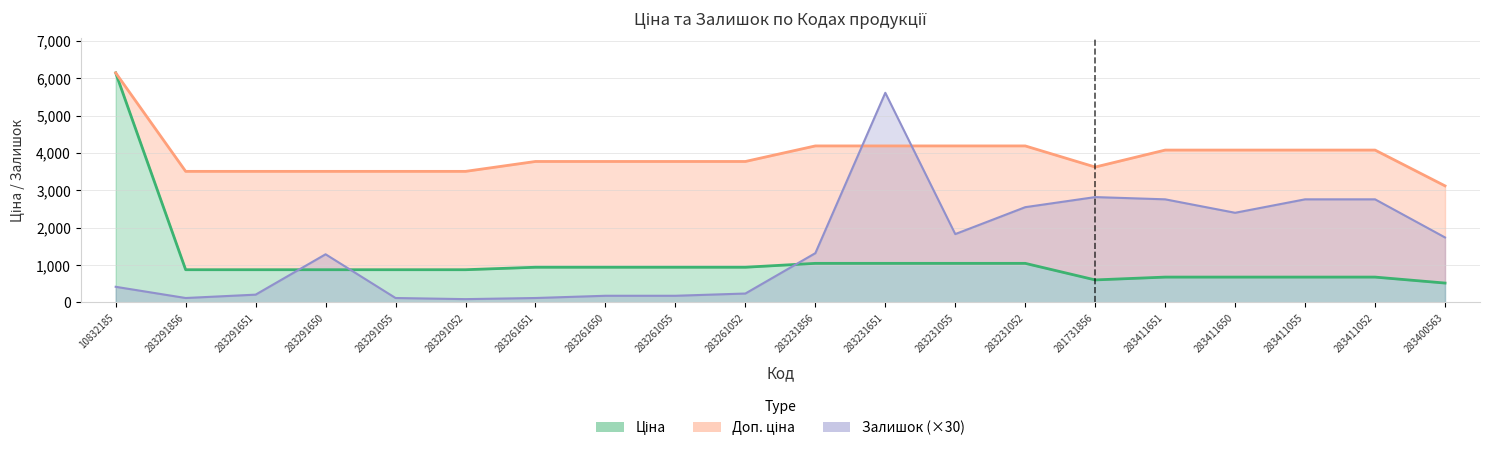

At 283261052, list the series in order from smallest to largest.

Залишок, Ціна, Доп. ціна